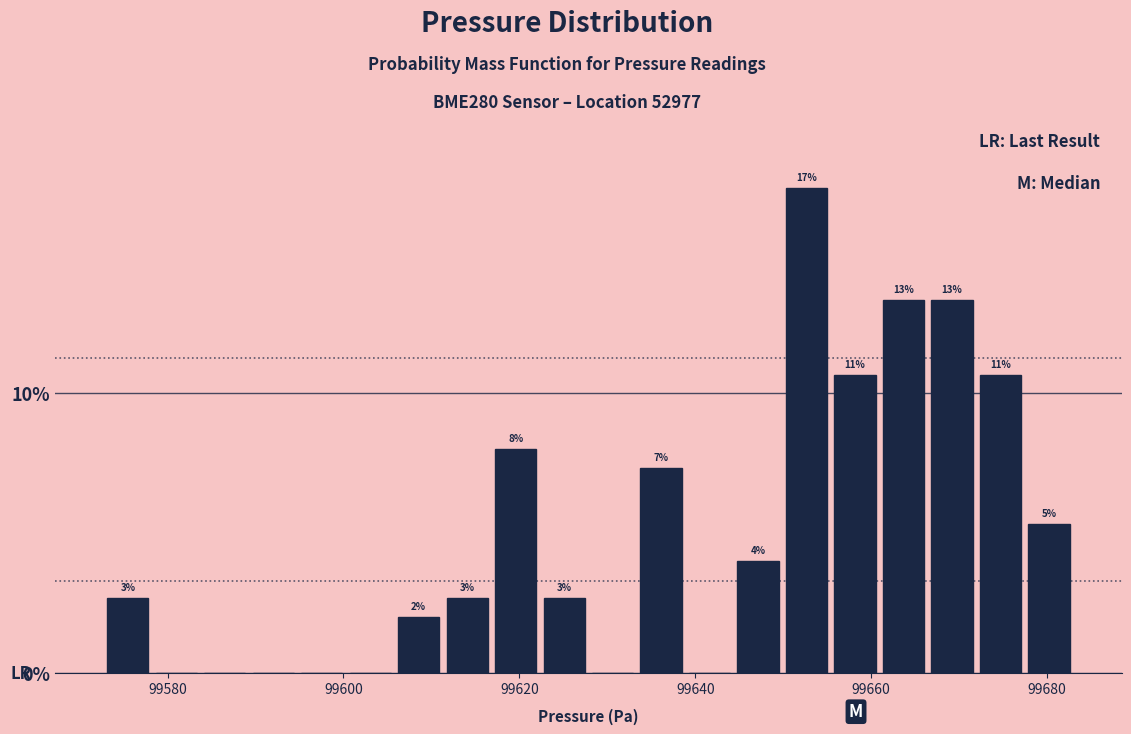

Read against the x-axis, roughly where is the centre of the tallest bar?

99652